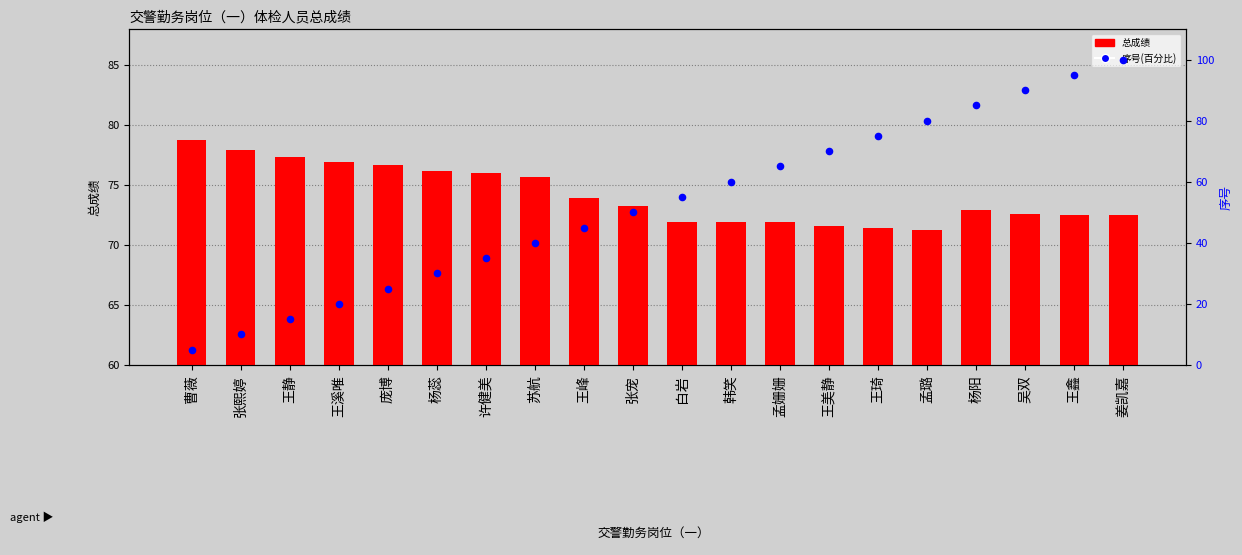

Is the value of 序号(百分比) at 韩笑 greater than the value of 总成绩 at 姜凯嘉?

No